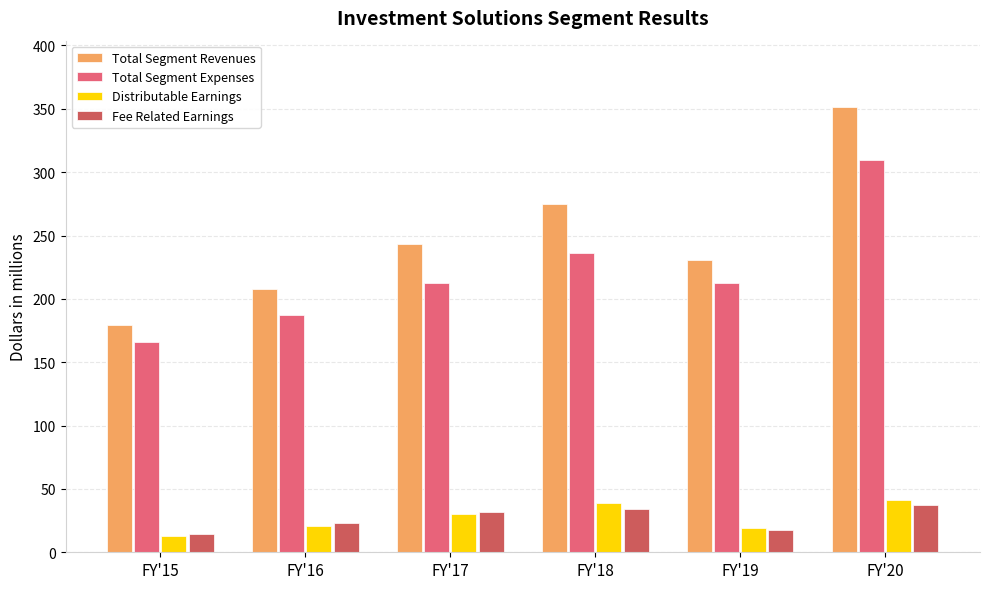

Are the bars grouped side by side (vs. stacked)?

Yes